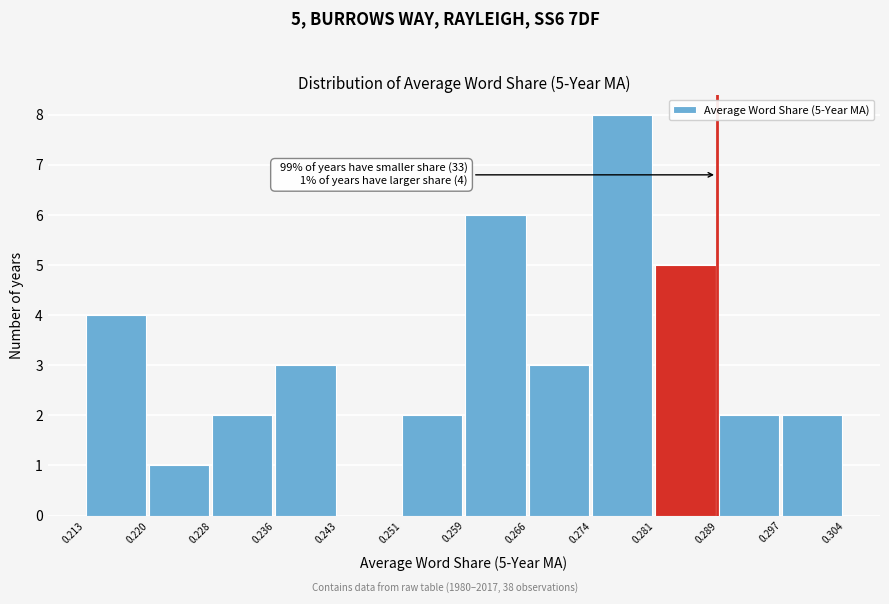

Which range on the x-axis has the tallest bar?

0.274 to 0.281